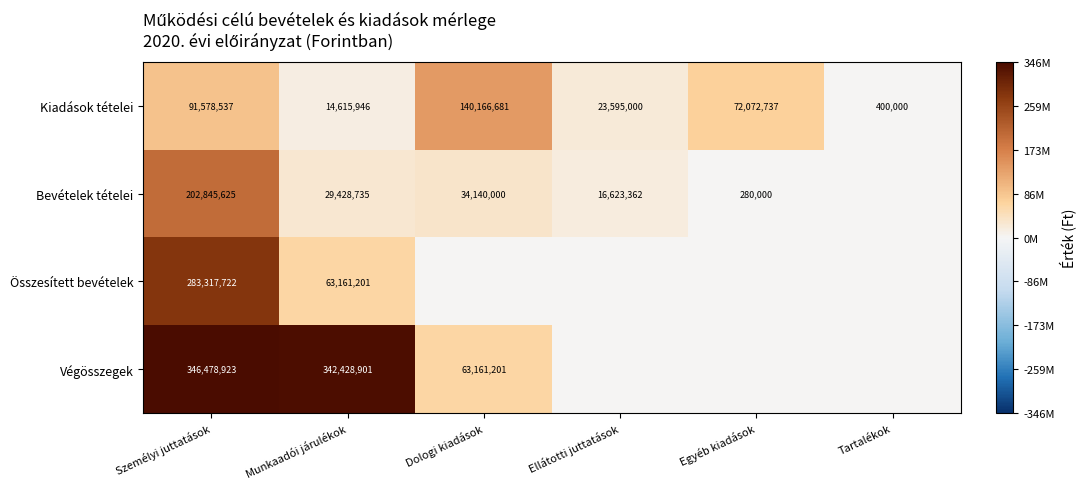

What is the difference between the highest and lowest values at Munkaadói járulékok?

327812955